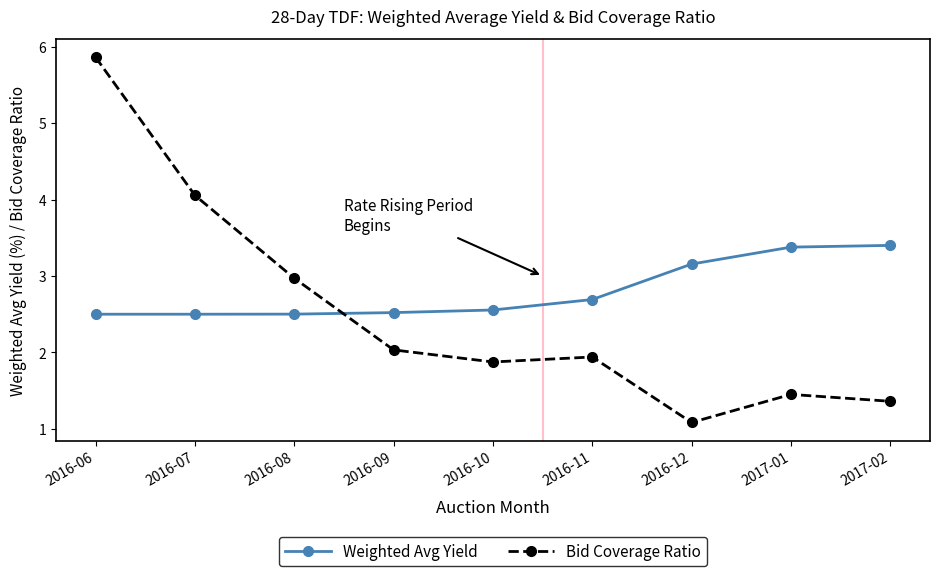

At which label does Bid Coverage Ratio reach its peak?

2016-06